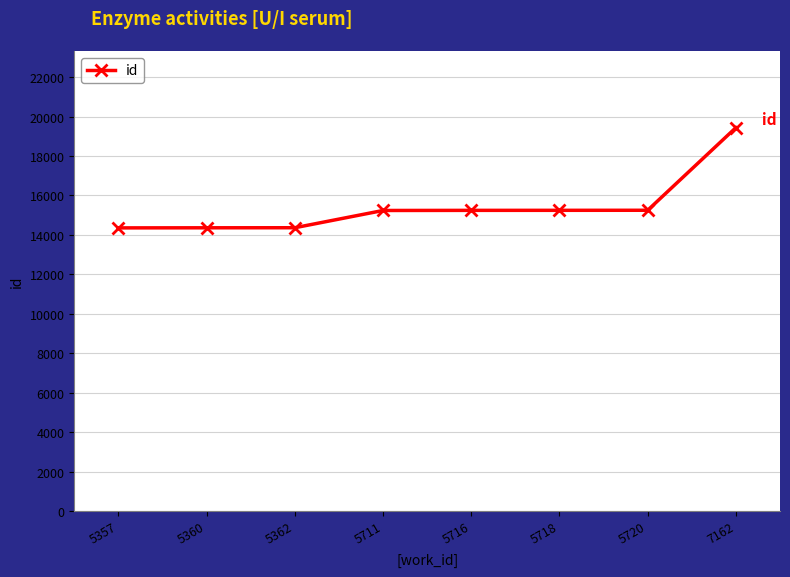

What is the minimum value shown in the chart?

14356